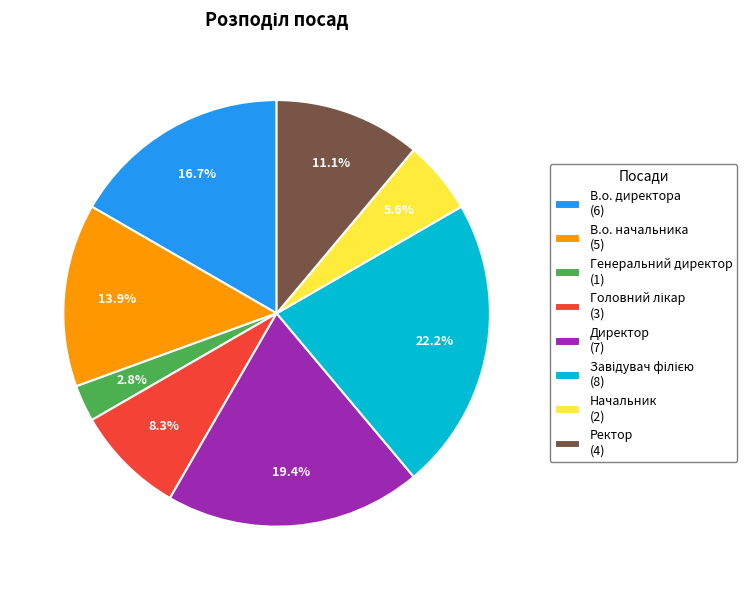

What is the ratio of the value at Ректор (4) to the value at В.о. директора (6)?

0.7